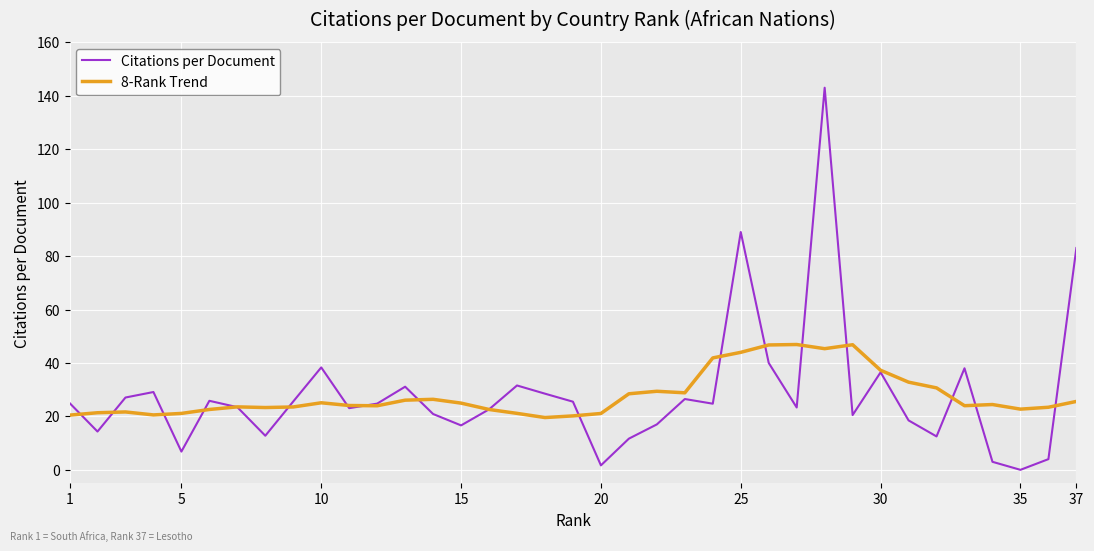

List the series in order of their peak value, highest first.

Citations per Document, 8-Rank Trend